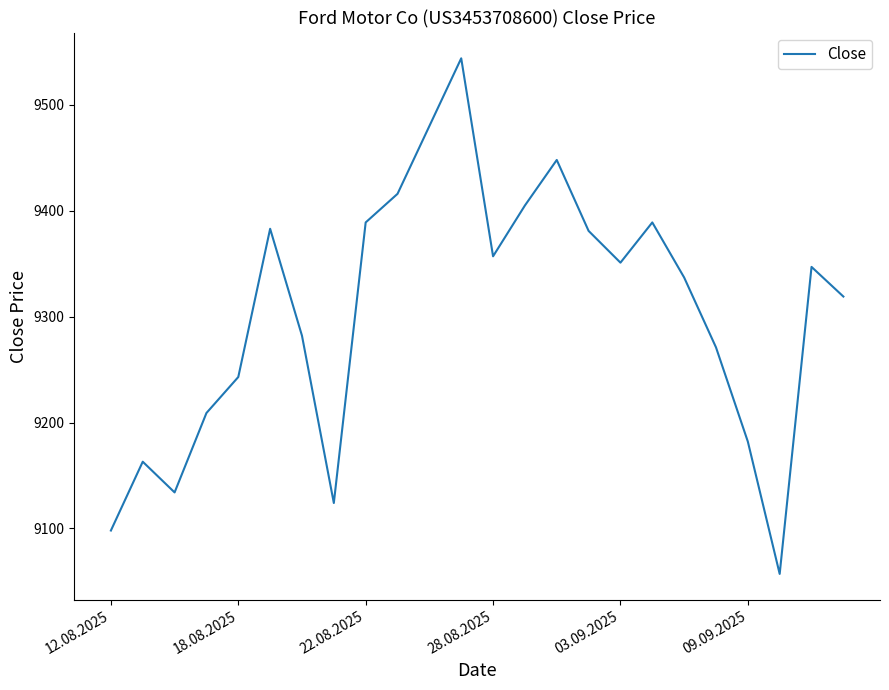

What is the difference between the maximum and minimum values?

487